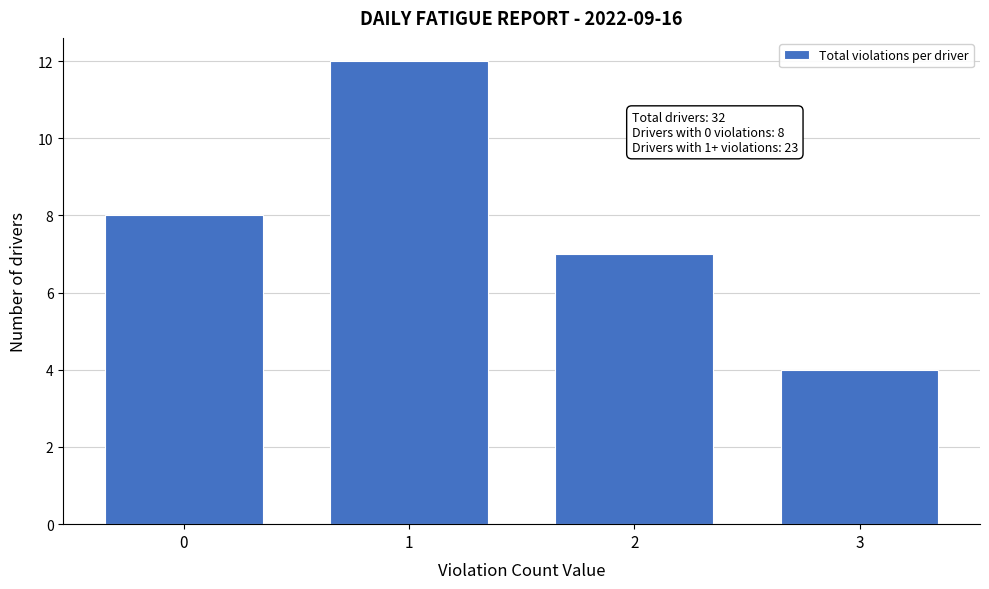

Reading left to right, transcribe all the data shown in this chart.

8	12	7	4